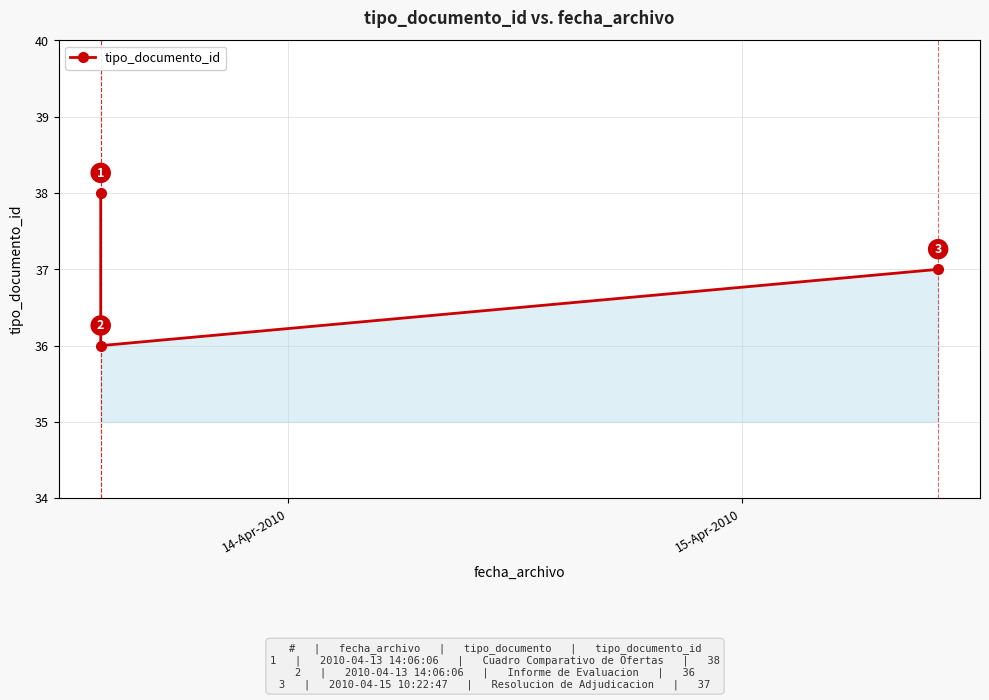

Reading left to right, extract all data points from this chart.

38	36	37